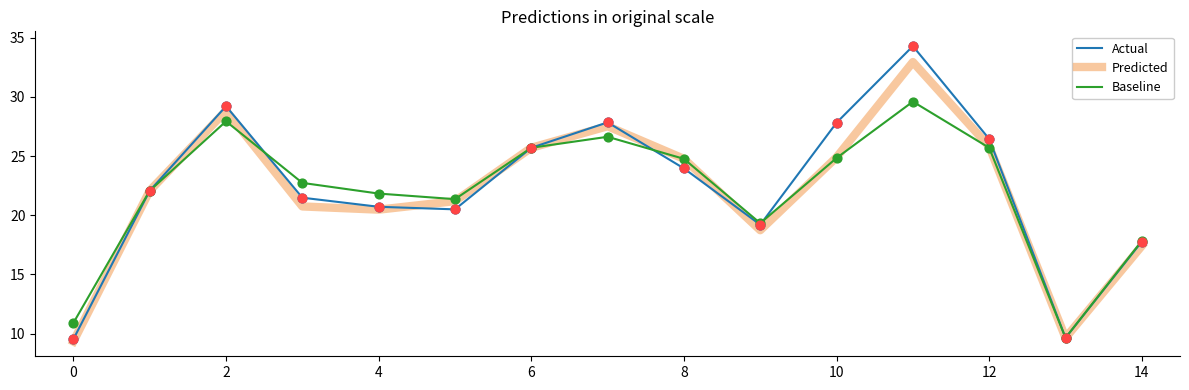

Which series has the widest spread of values?

Actual